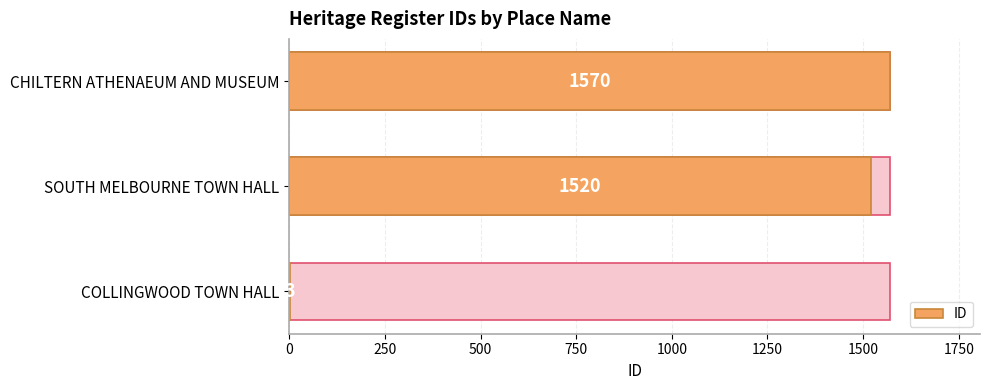

What is the maximum value shown in the chart?

1570